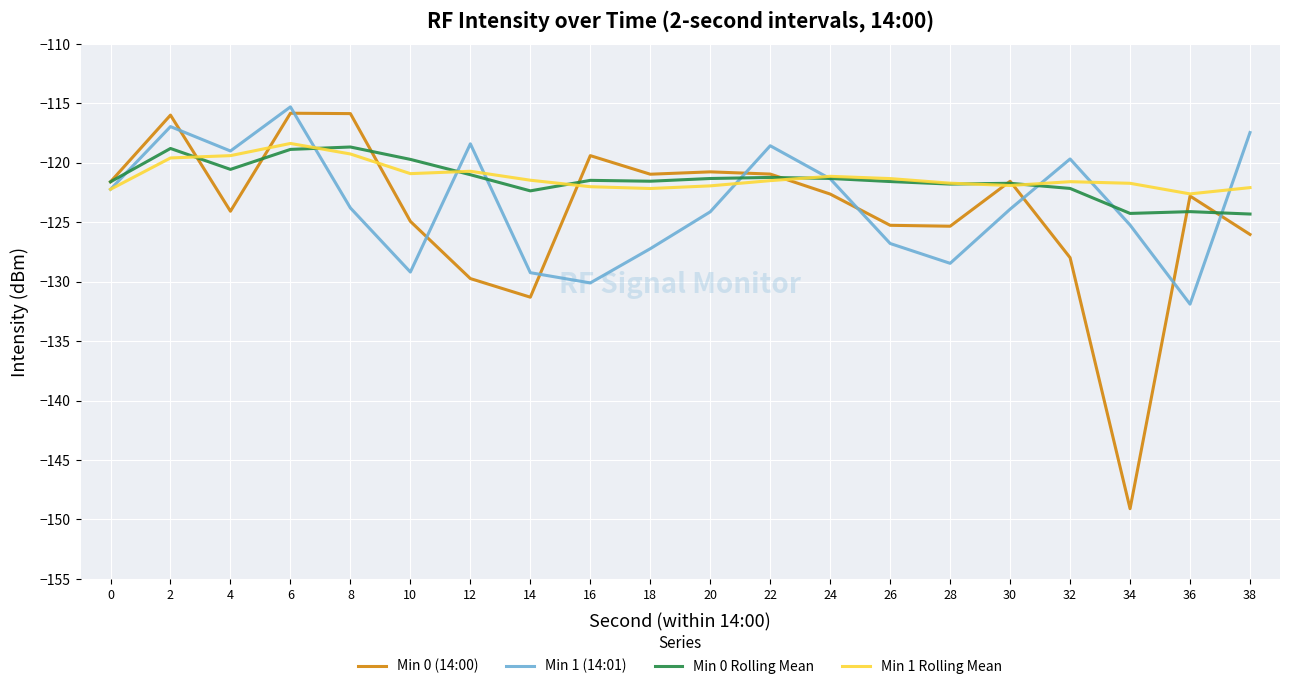

True or false: Min 0 (14:00) and Min 1 (14:01) intersect in this chart.

True